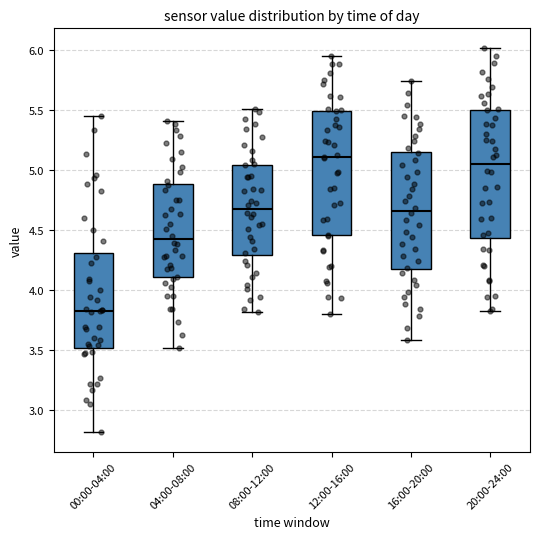

Reading left to right, read every box against the y-axis: the position of its median line, the range the box covers, and the ends of its whiskers. The values are not printed on the chart, so give them approximately, as read against the axis.

00:00-04:00: median 3.85, box 3.50 to 4.30, whiskers 2.80 to 5.45
04:00-08:00: median 4.40, box 4.10 to 4.90, whiskers 3.50 to 5.40
08:00-12:00: median 4.70, box 4.30 to 5.05, whiskers 3.80 to 5.50
12:00-16:00: median 5.10, box 4.45 to 5.50, whiskers 3.80 to 5.95
16:00-20:00: median 4.65, box 4.15 to 5.15, whiskers 3.60 to 5.75
20:00-24:00: median 5.05, box 4.45 to 5.50, whiskers 3.80 to 6.00